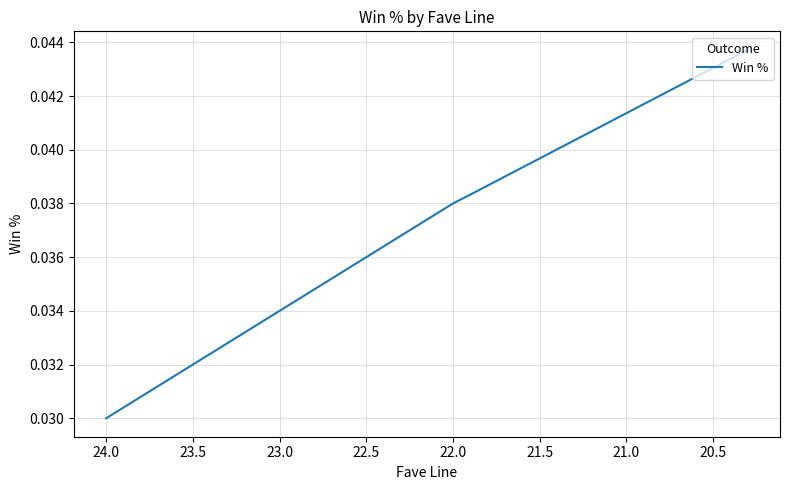

What is the sum of all values?

1.4